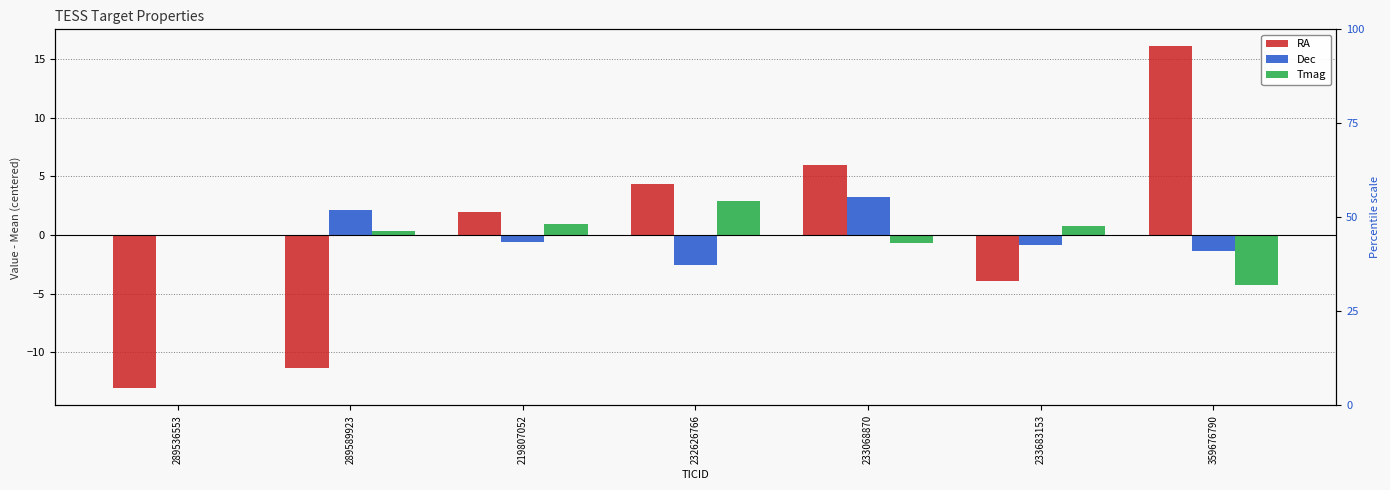

At which category does the chart reach its peak across all series?

359676790